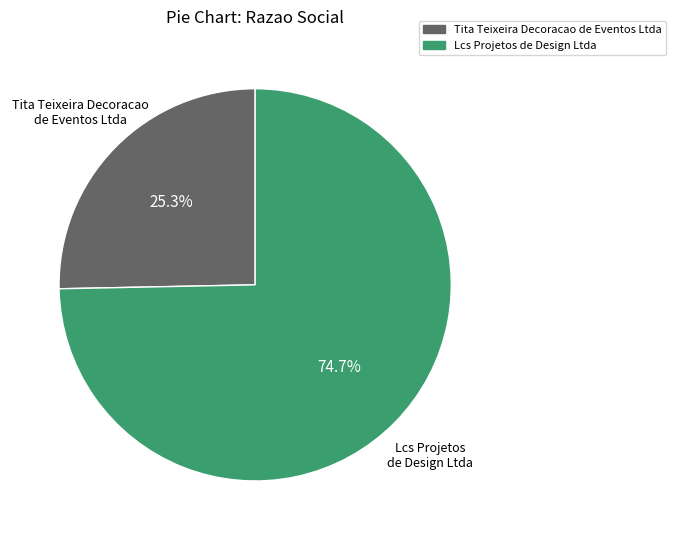

What is the smallest slice in the pie chart?

Tita Teixeira Decoracao de Eventos Ltda